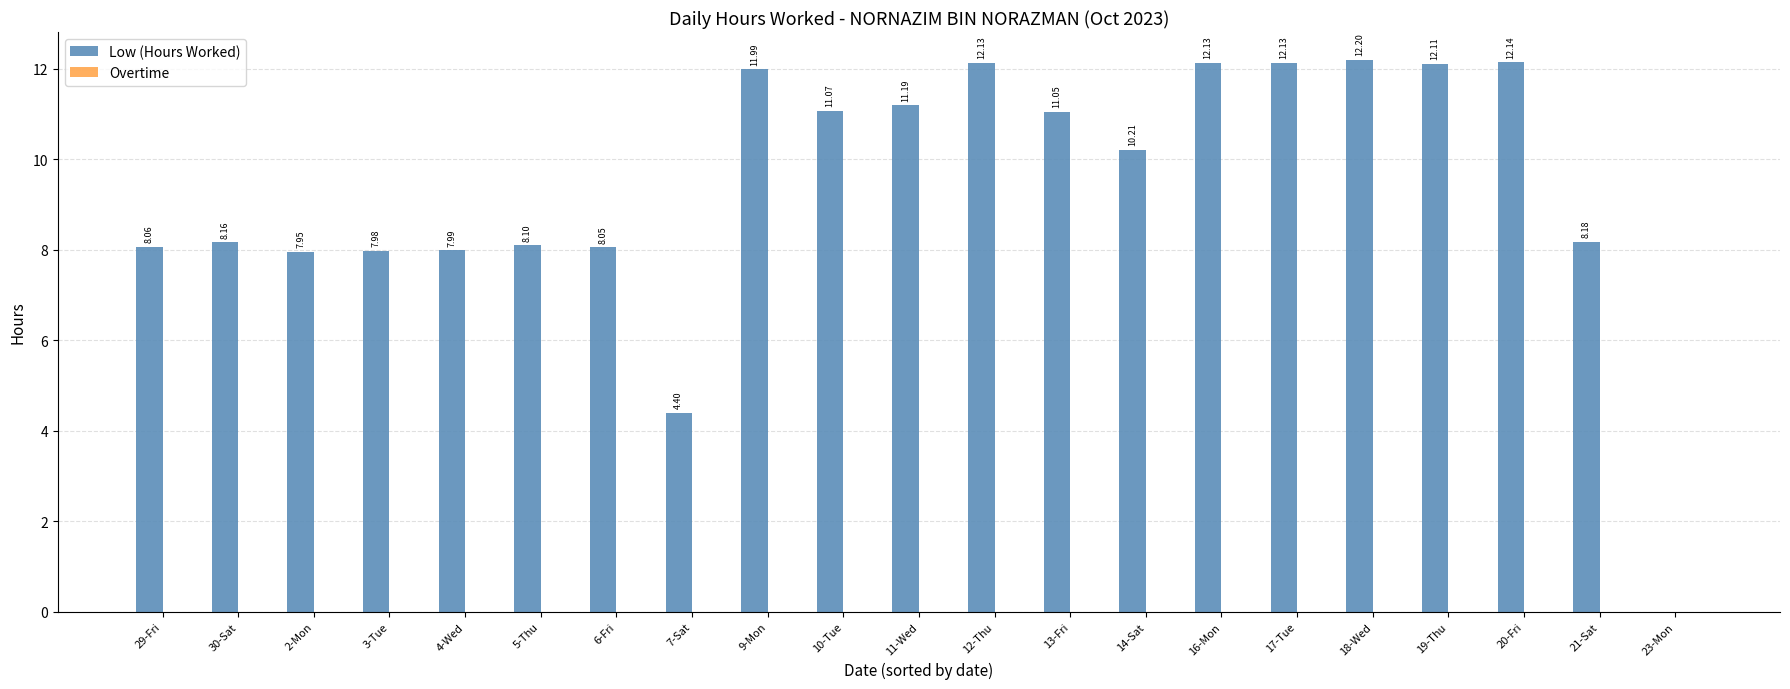

Which has a higher value, 5-Thu or 9-Mon?

9-Mon